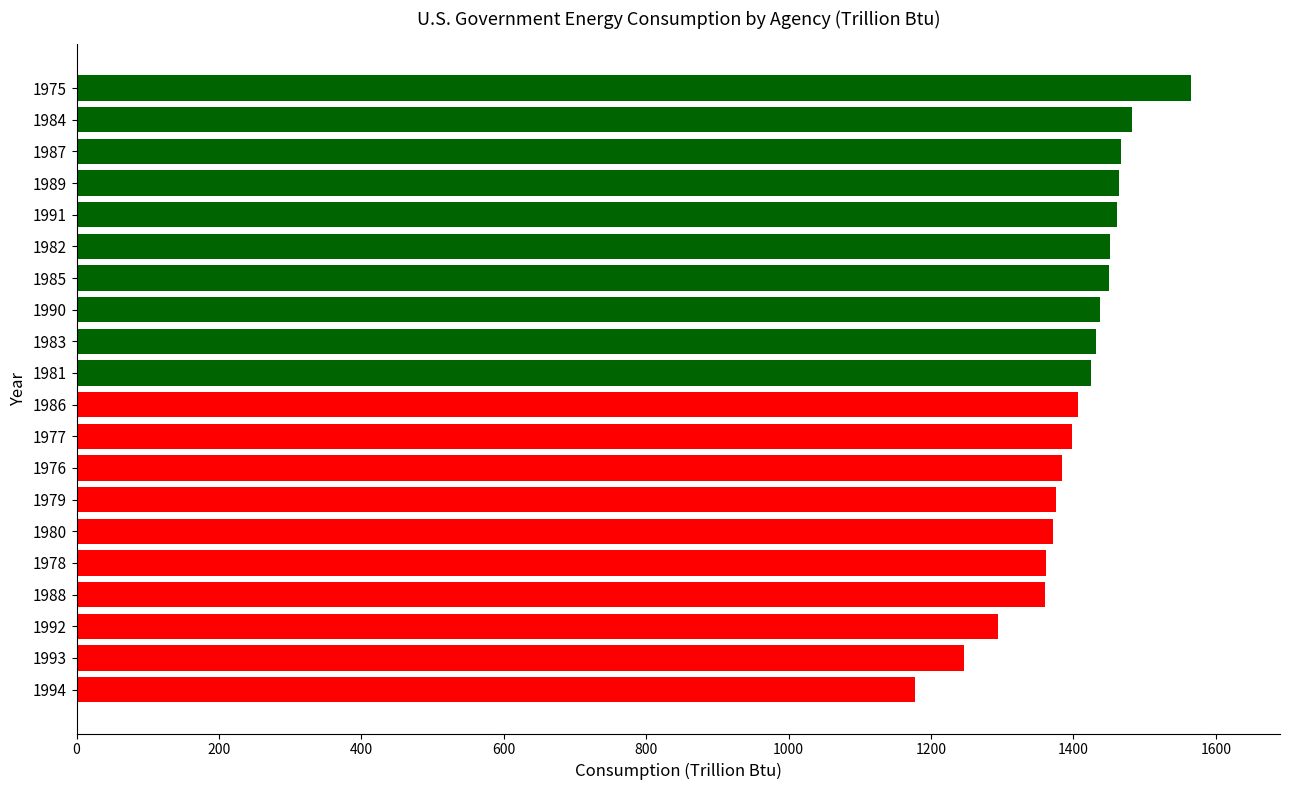

How many bars are there in total?

20